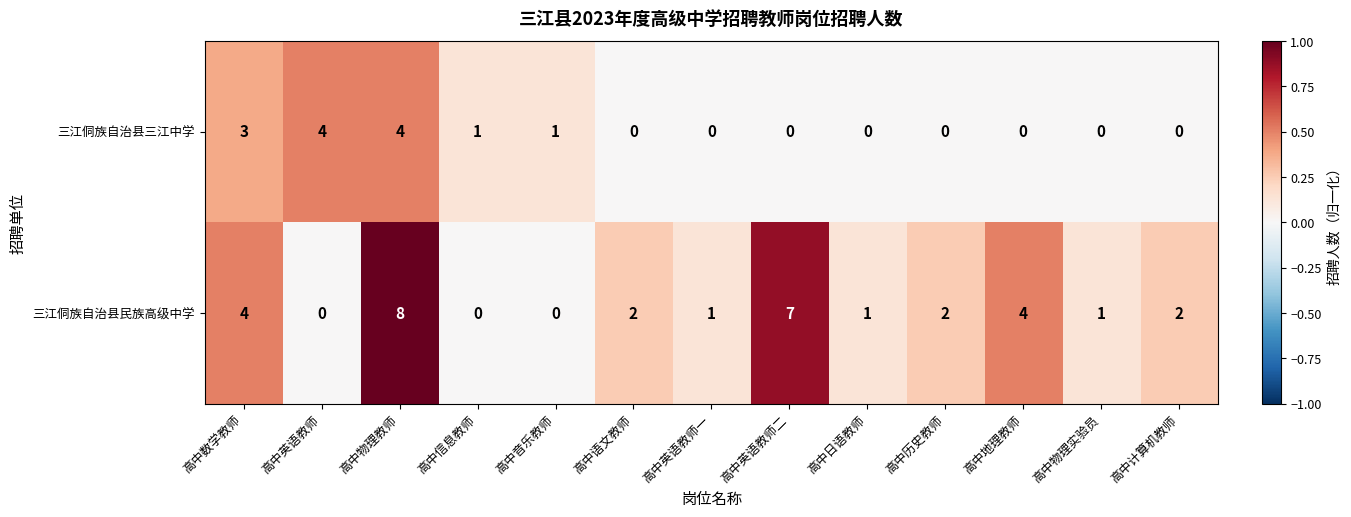

At 高中信息教师, list the series in order from largest to smallest.

三江侗族自治县三江中学, 三江侗族自治县民族高级中学